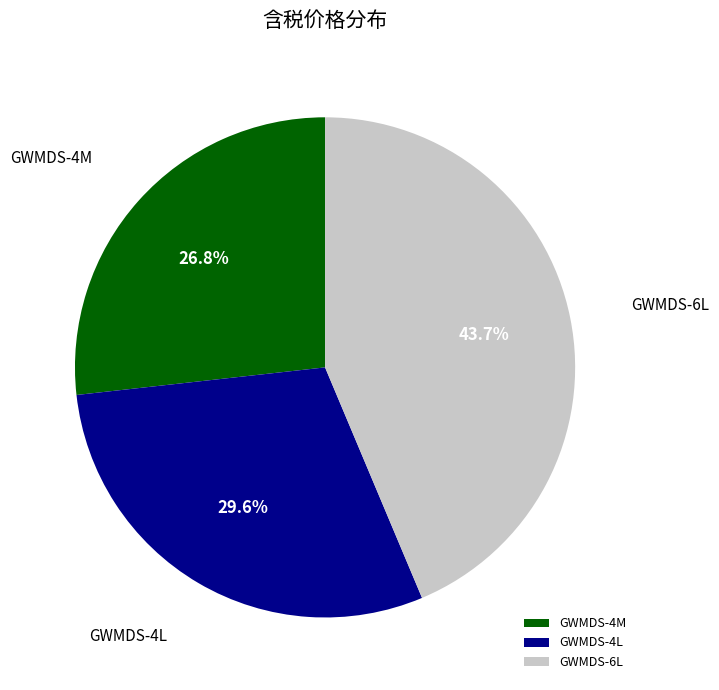

Which has a higher value, GWMDS-4M or GWMDS-4L?

GWMDS-4L